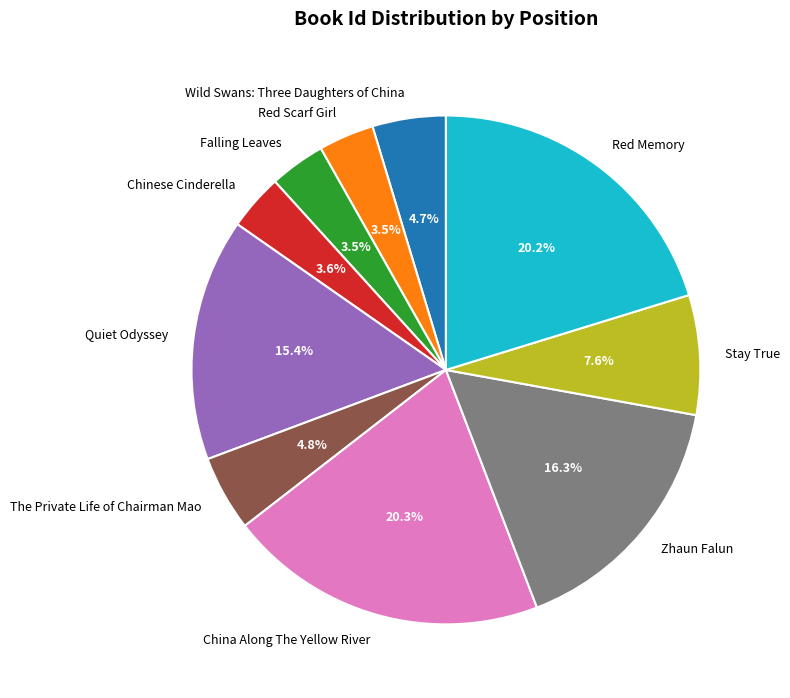

To the nearest percent, what is the difference between the Red Scarf Girl and Stay True slice percentages?

4%